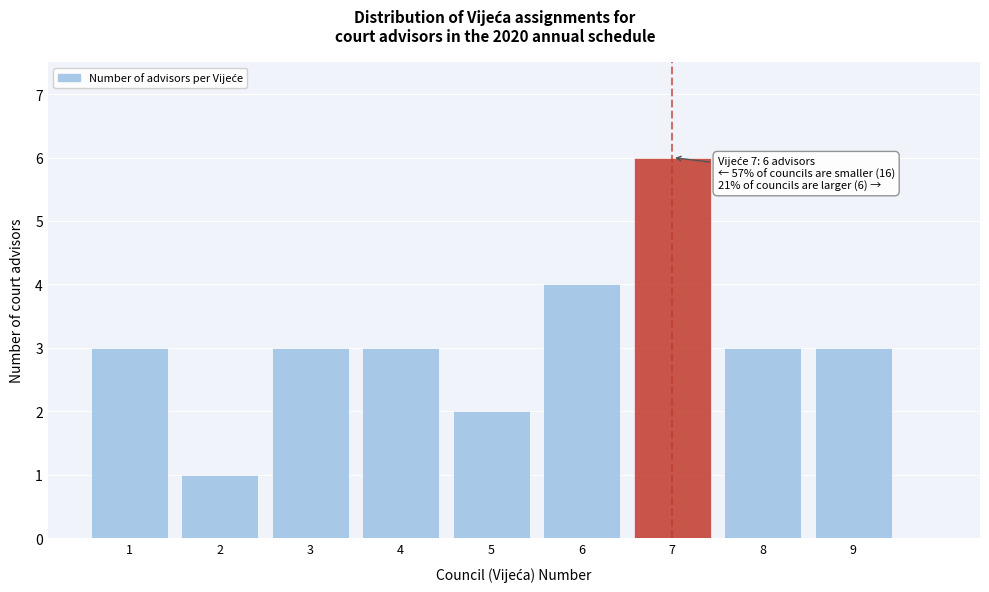

Which range on the x-axis has the tallest bar?

6.5 to 7.5